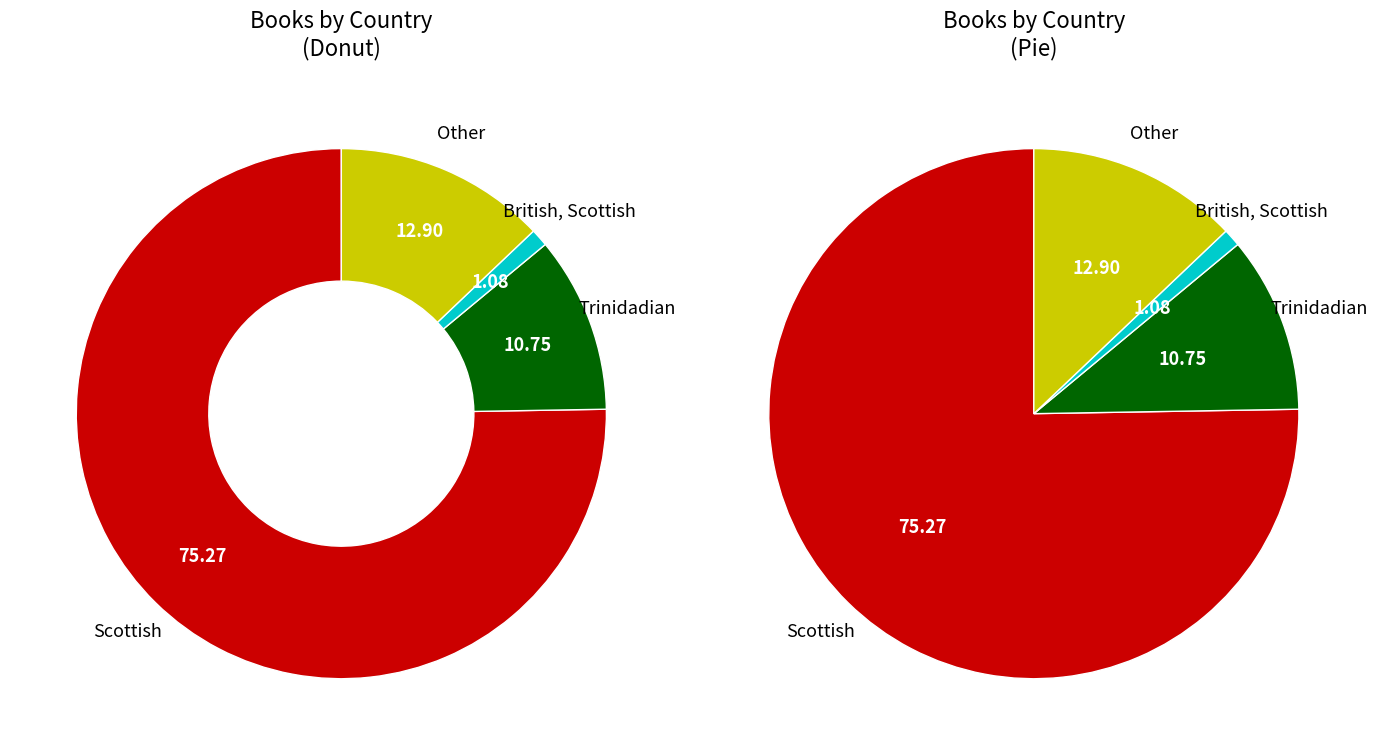

Is it true that British, Scottish is 11% of the pie?

False